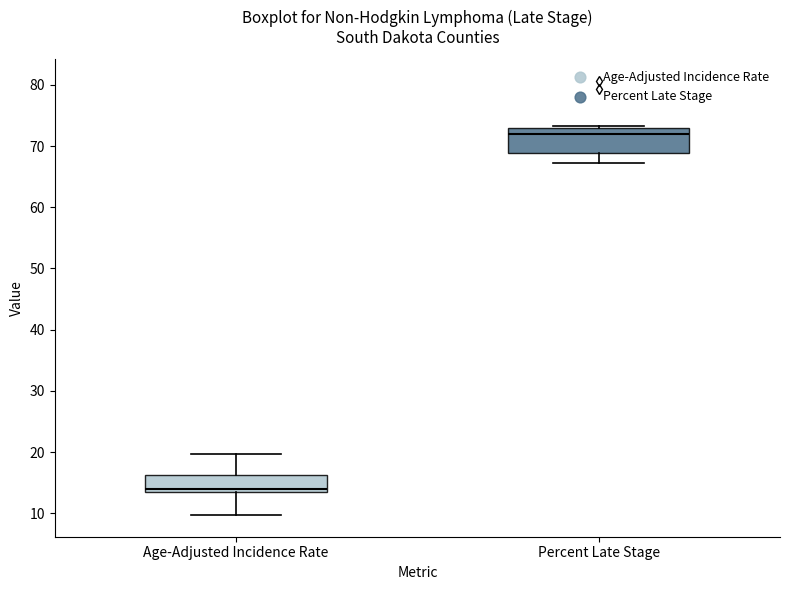

Where is the upper edge of the box for Percent Late Stage on the y-axis? The values are not printed on the chart, so give them approximately, as read against the axis.

73